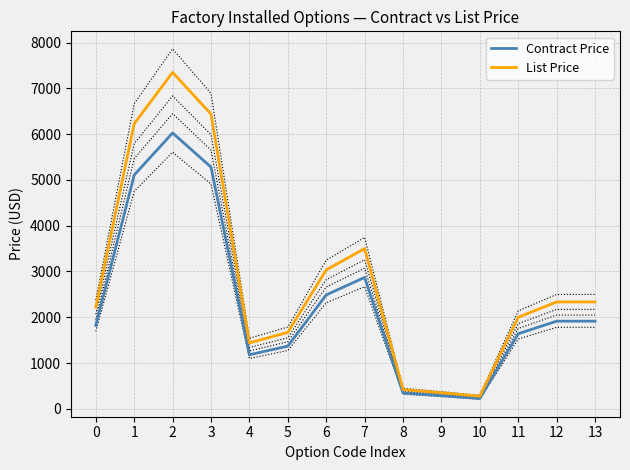

What is the difference between the Contract Price values at 13 and 4?

733.9